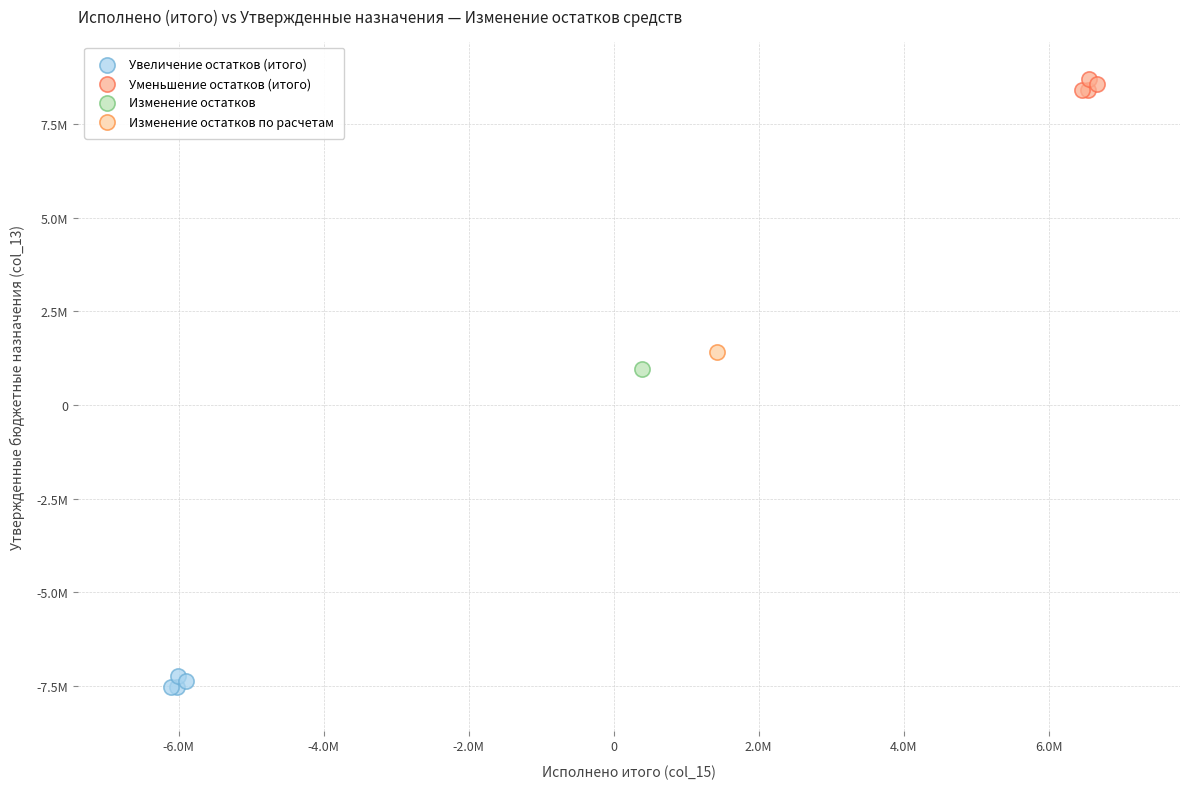

What are all the series names shown in the legend?

Увеличение остатков (итого), Уменьшение остатков (итого), Изменение остатков, Изменение остатков по расчетам